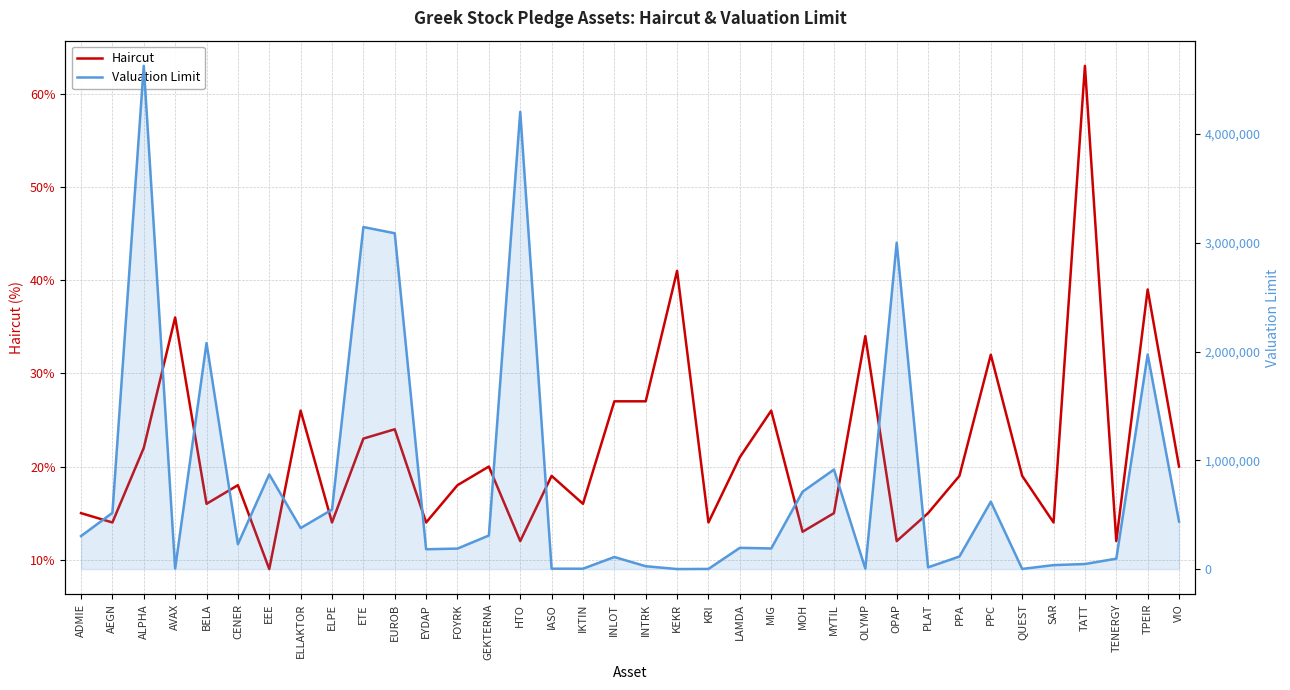

Which series has the largest total across all categories?

Valuation Limit